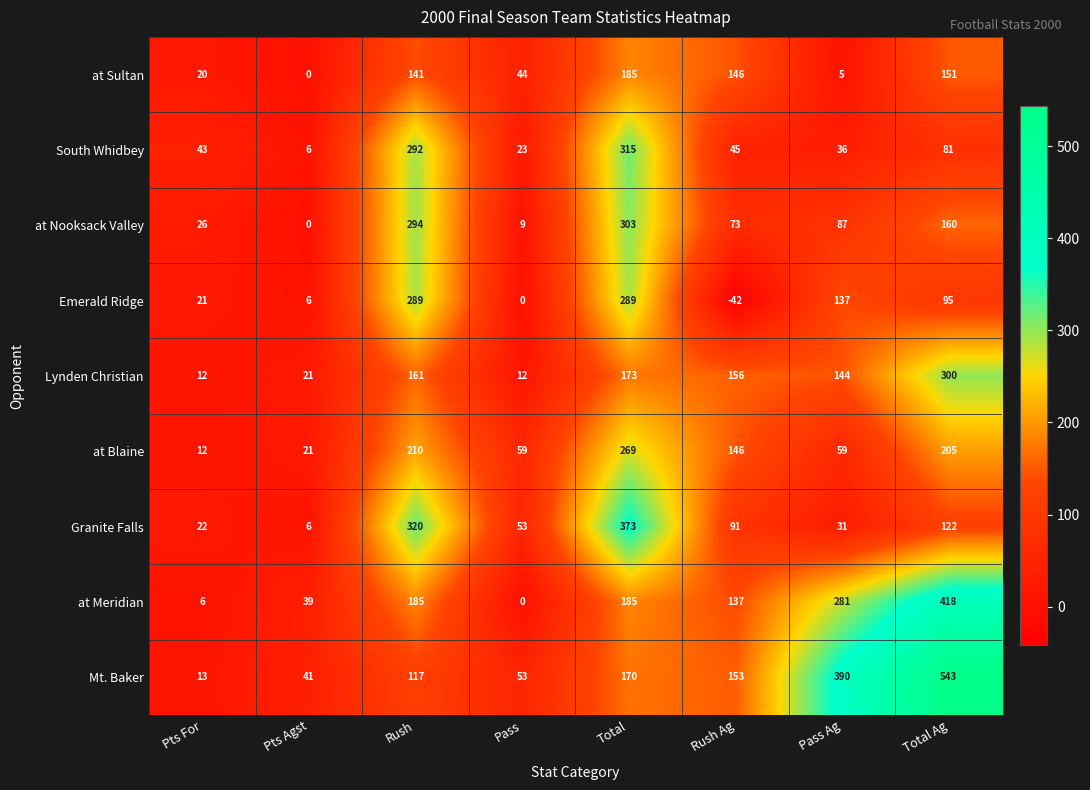

What is the approximate value of Mt. Baker at Pass Ag?

390